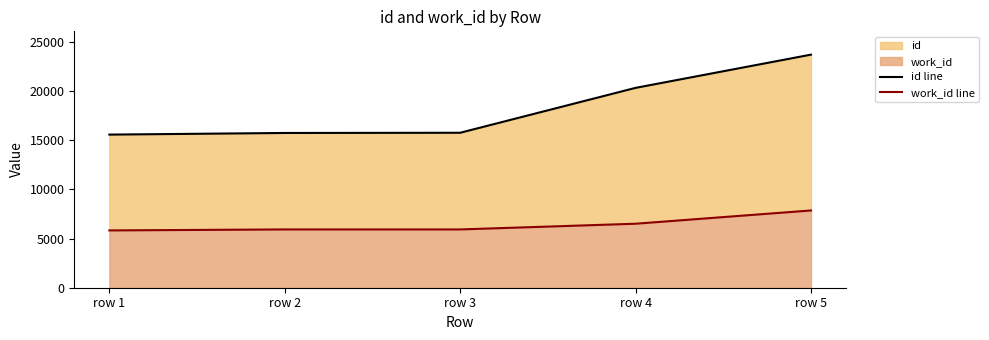

Does the chart have visible grid lines?

No